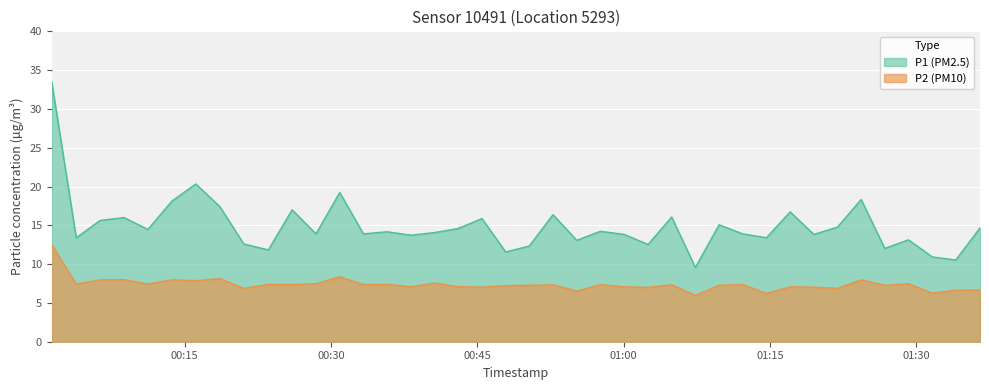

Which series has the largest total across all categories?

P1 (PM2.5)